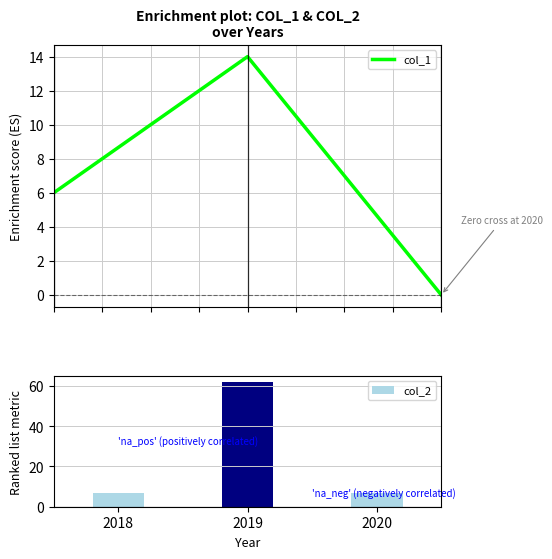

Between 2018 and 2019, which series saw the biggest shift?

col_2